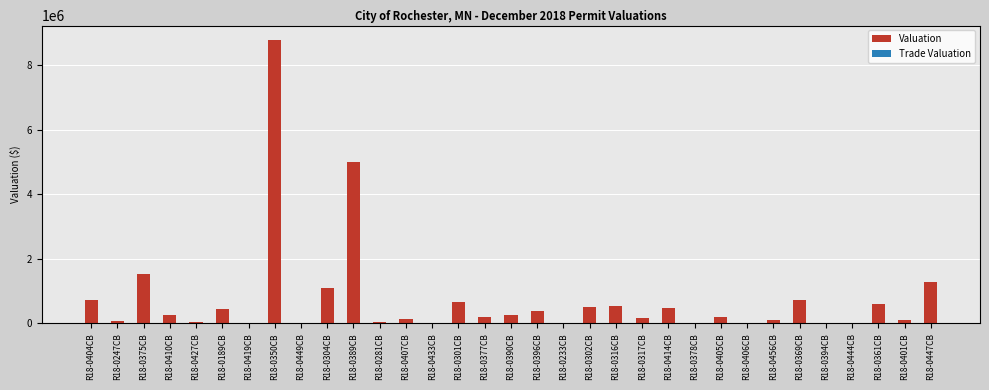

What is the difference between the Valuation values at R18-0406CB and R18-0233CB?

10000